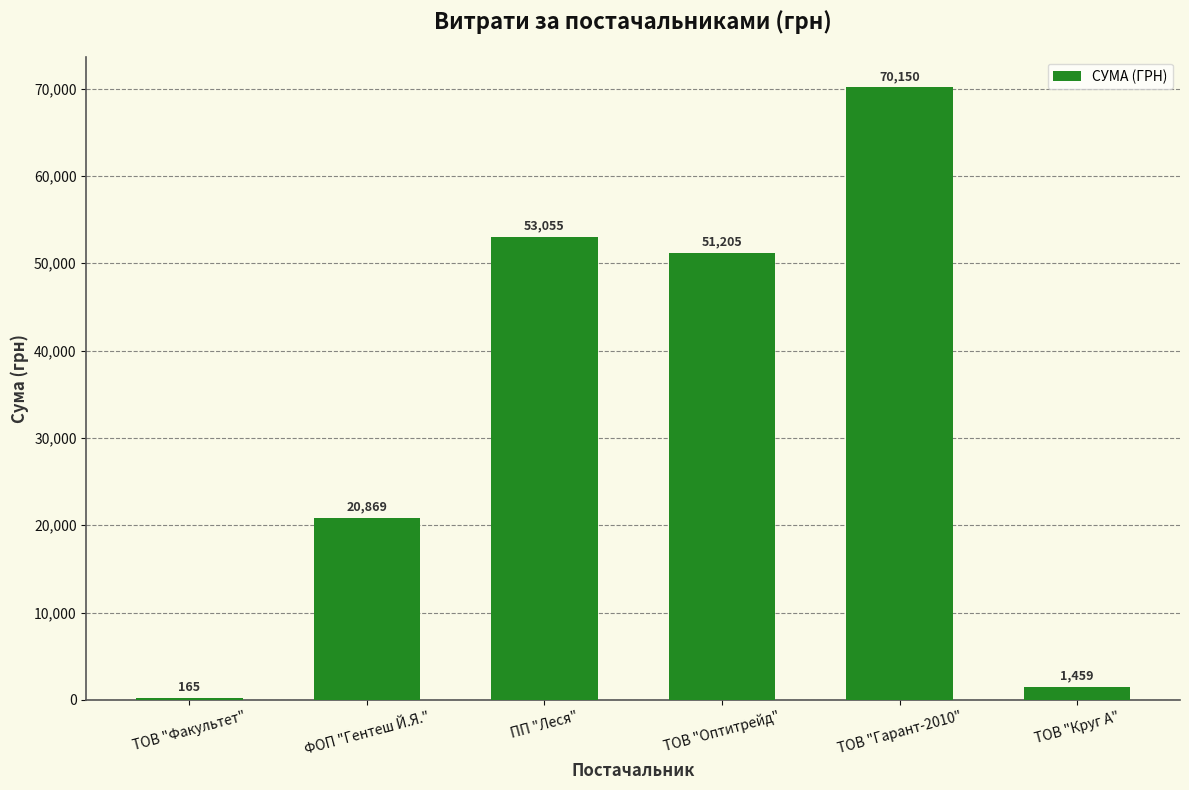

What is the maximum value shown in the chart?

70149.9